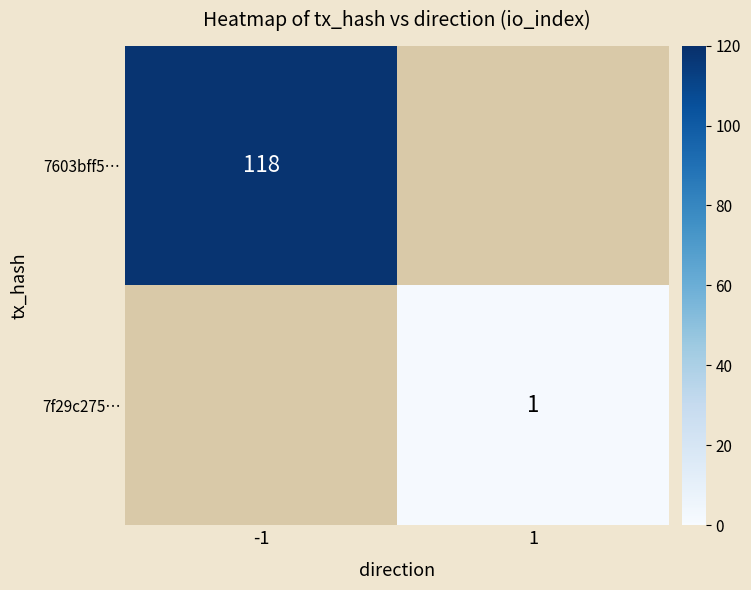

Is the value of 7603bff5… at -1 greater than the value of 7f29c275… at 1?

Yes